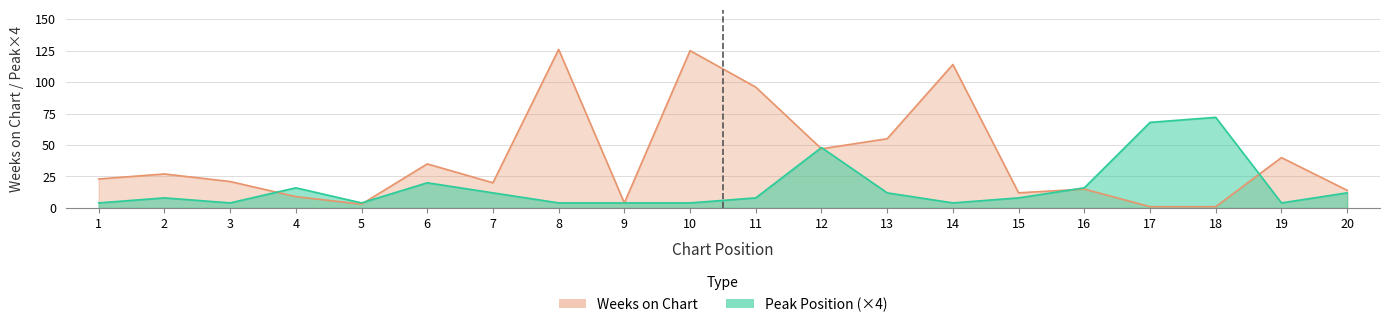

At which label is Weeks on Chart closest to 63?

13